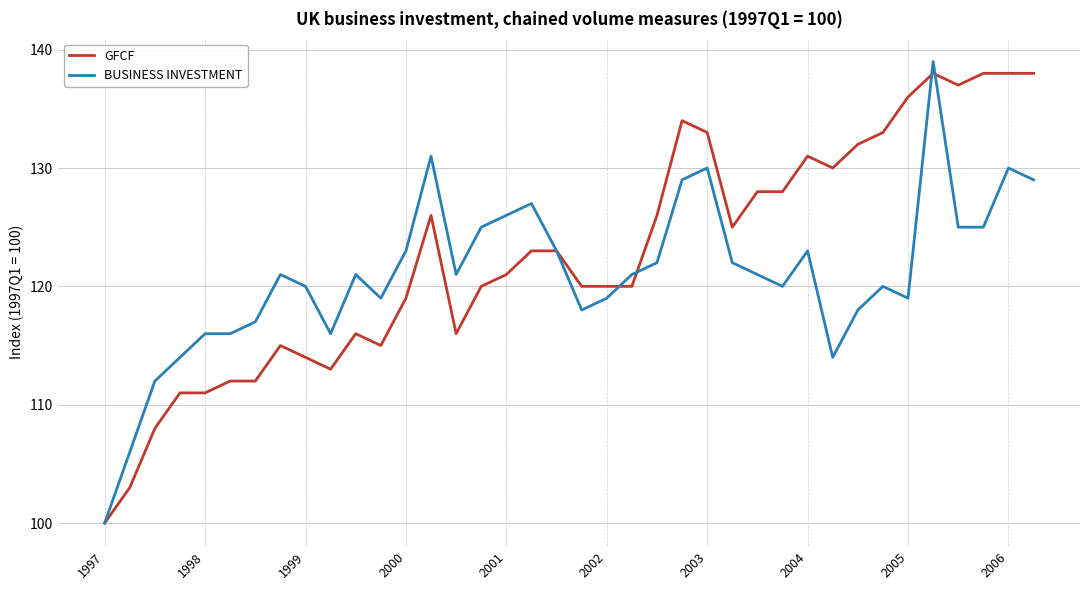

How many lines are shown in the chart?

2